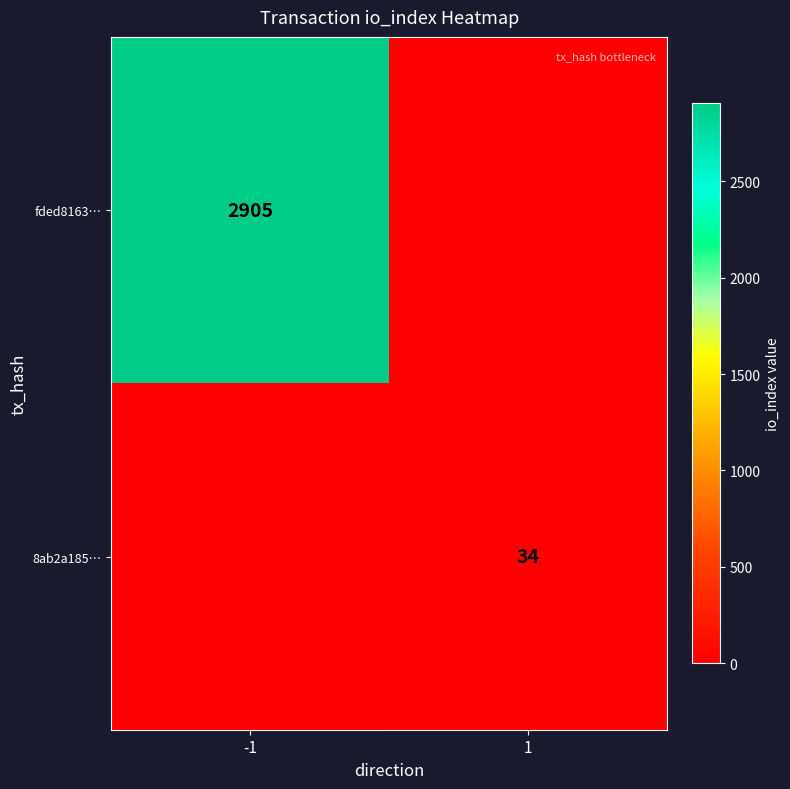

What is the greatest value displayed?

2905